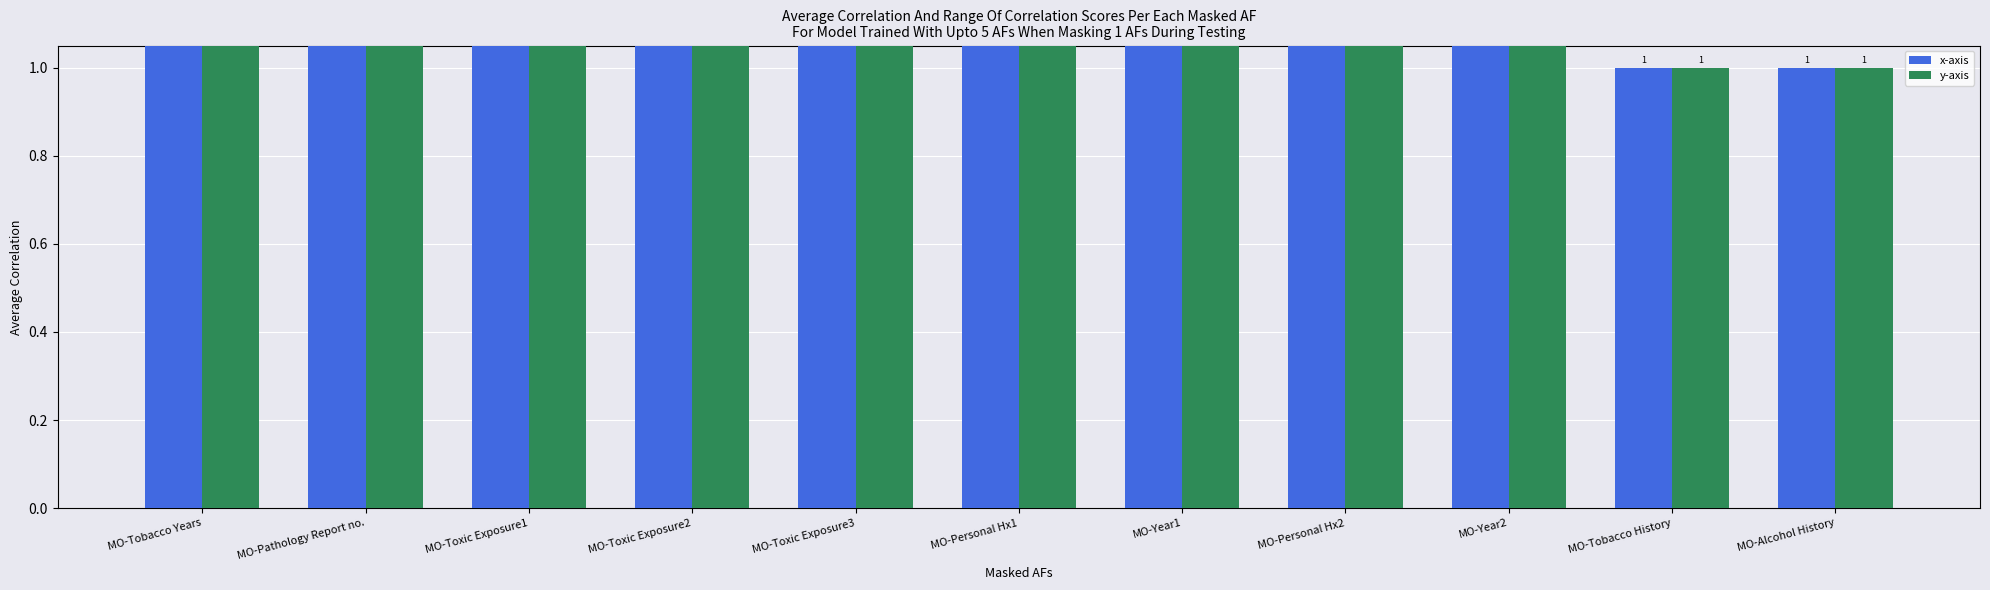

List the series in order of their peak value, lowest first.

x-axis, y-axis